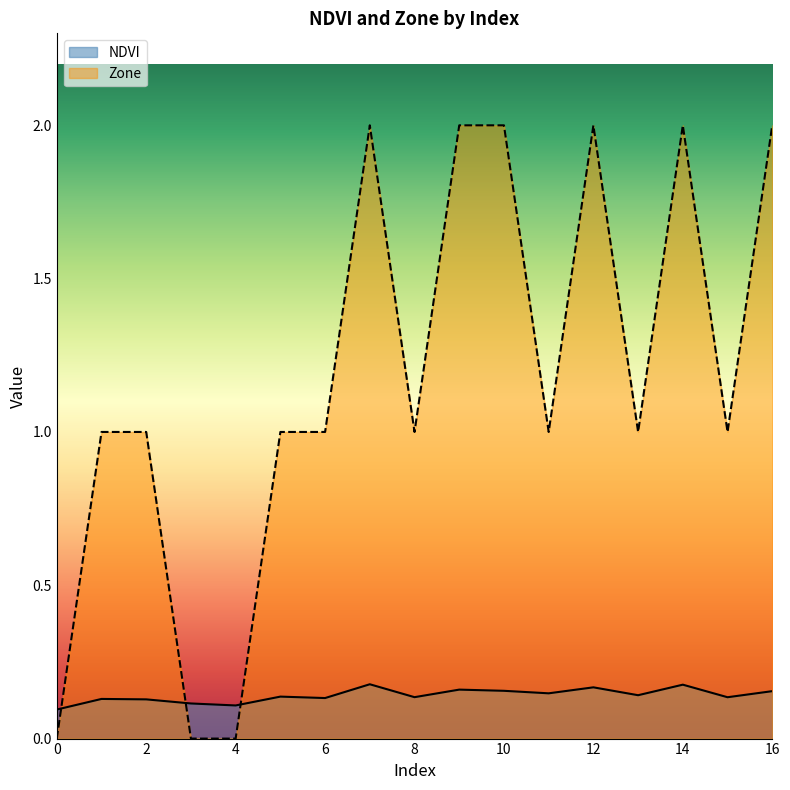

What is the difference between the second highest and minimum values in the Zone series?

2.0